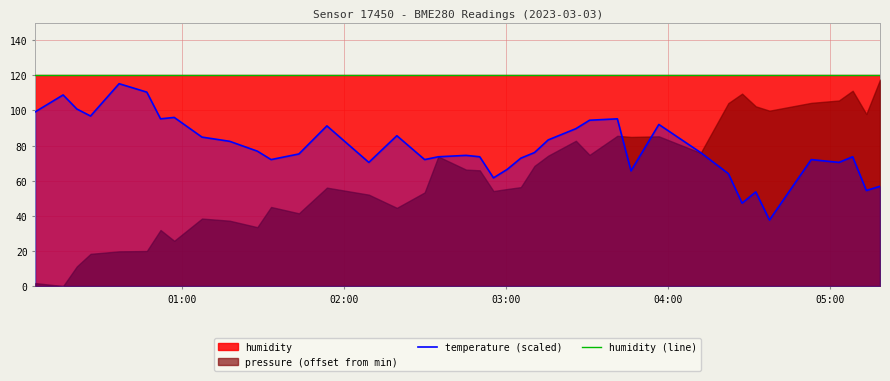

True or false: humidity (line) and temperature (scaled) intersect in this chart.

False